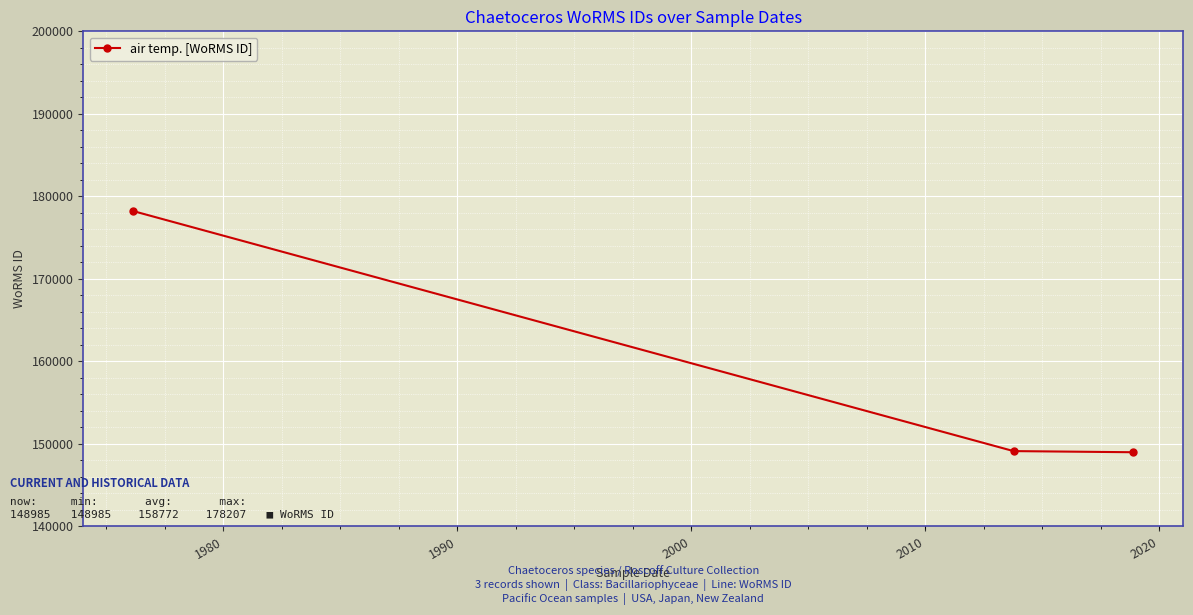

What is the minimum value shown in the chart?

148985